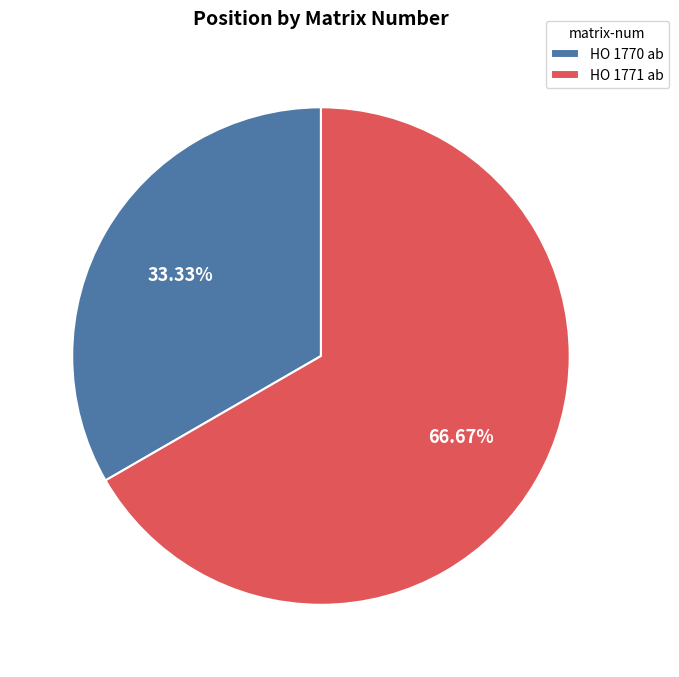

What is the majority slice?

HO 1771 ab